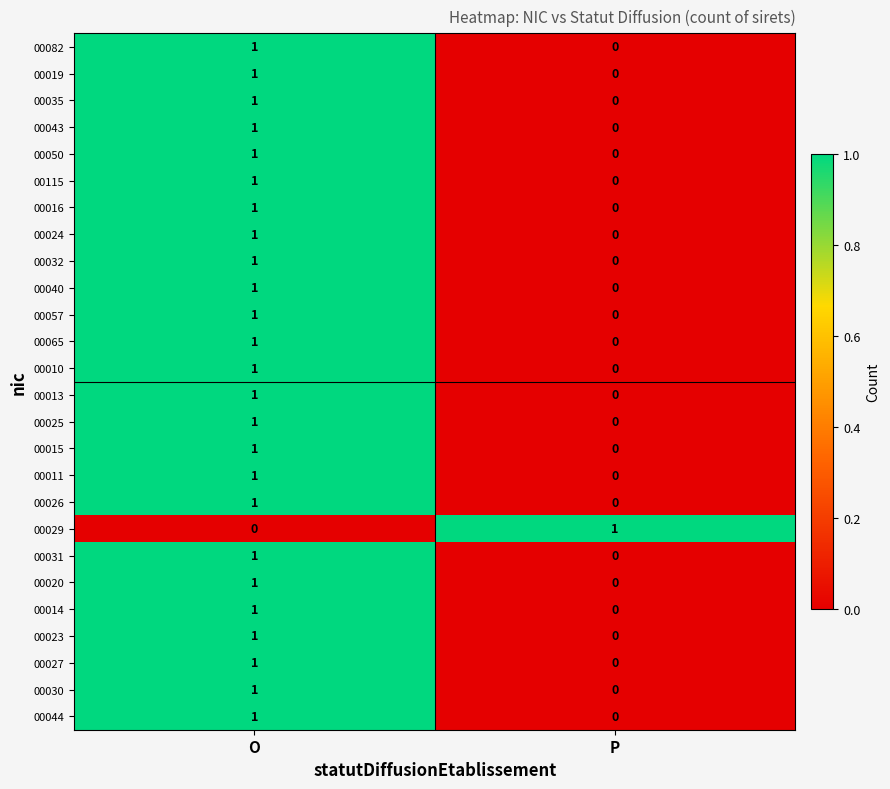

Which category has the lowest value in the 00065 series?

P